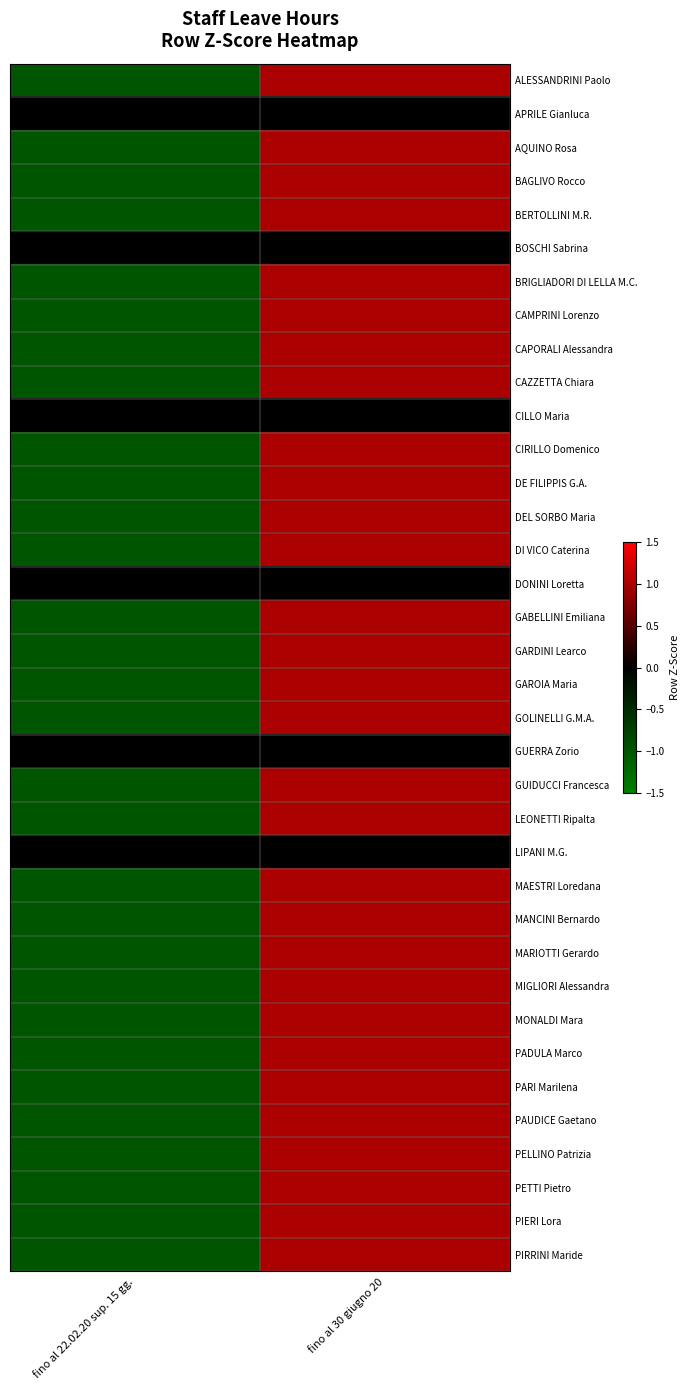

Rank the series by their maximum value, from highest to lowest.

ALESSANDRINI Paolo, AQUINO Rosa, BAGLIVO Rocco, BERTOLLINI M.R., BRIGLIADORI DI LELLA M.C., CAMPRINI Lorenzo, CAPORALI Alessandra, CAZZETTA Chiara, CIRILLO Domenico, DE FILIPPIS G.A., DEL SORBO Maria, DI VICO Caterina, GABELLINI Emiliana, GARDINI Learco, GAROIA Maria, GOLINELLI G.M.A., GUIDUCCI Francesca, LEONETTI Ripalta, MAESTRI Loredana, MANCINI Bernardo, MARIOTTI Gerardo, MIGLIORI Alessandra, MONALDI Mara, PADULA Marco, PARI Marilena, PAUDICE Gaetano, PELLINO Patrizia, PETTI Pietro, PIERI Lora, PIRRINI Maride, APRILE Gianluca, BOSCHI Sabrina, CILLO Maria, DONINI Loretta, GUERRA Zorio, LIPANI M.G.